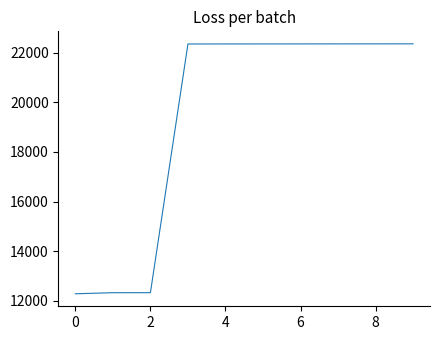

What is the greatest value displayed?

22356